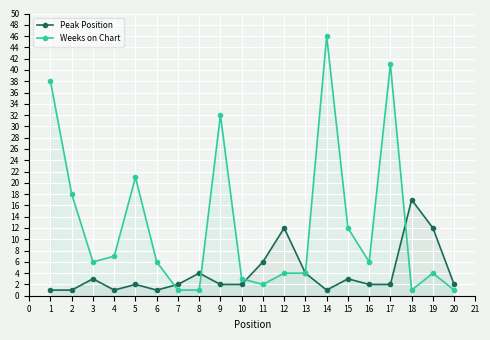

What is the difference between the highest and lowest values at 14?

45